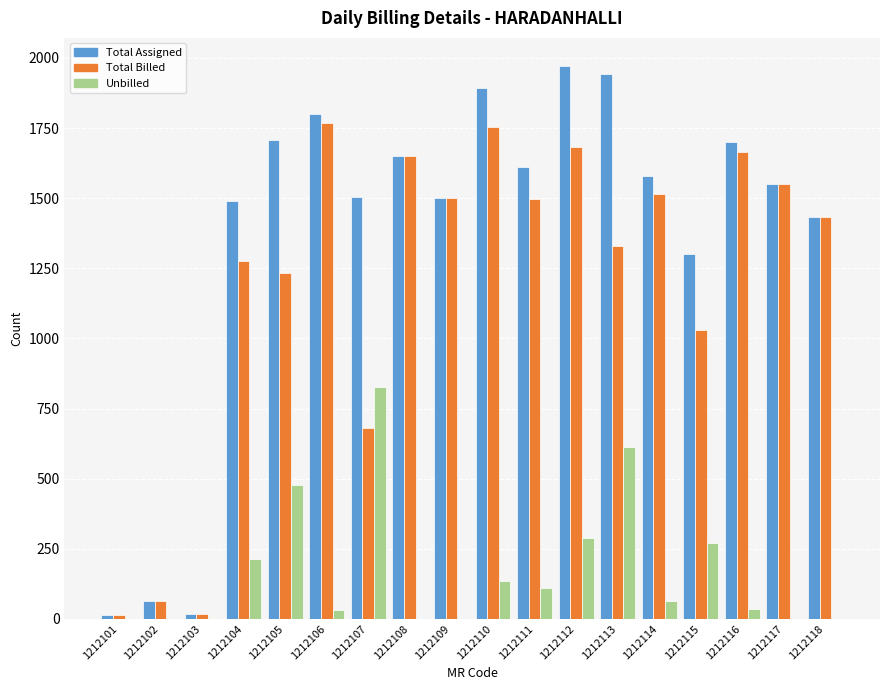

What is the highest value of the Total Billed series?

1769